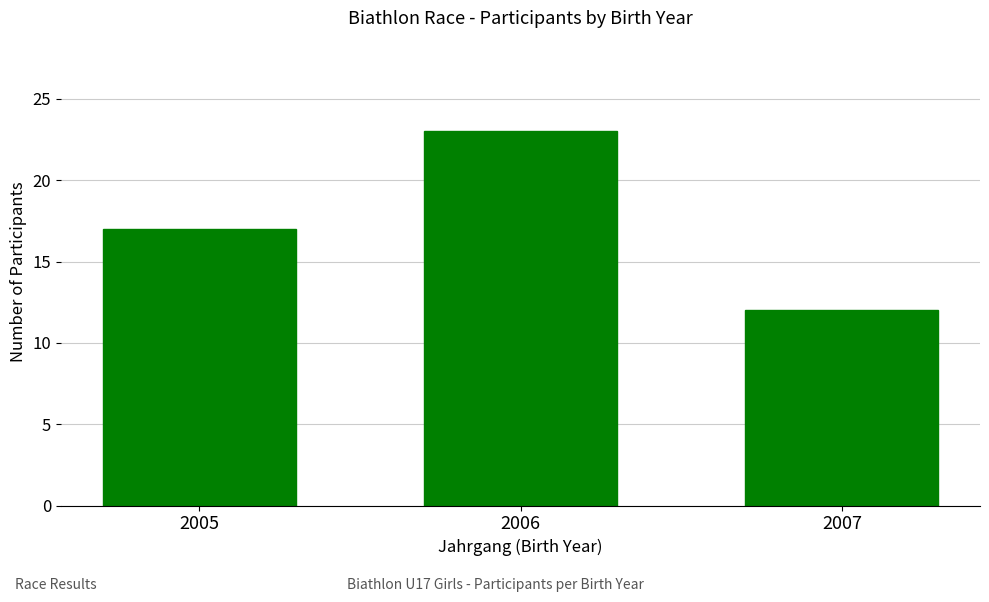

What is the sum of the values at 2005 and 2006?

40